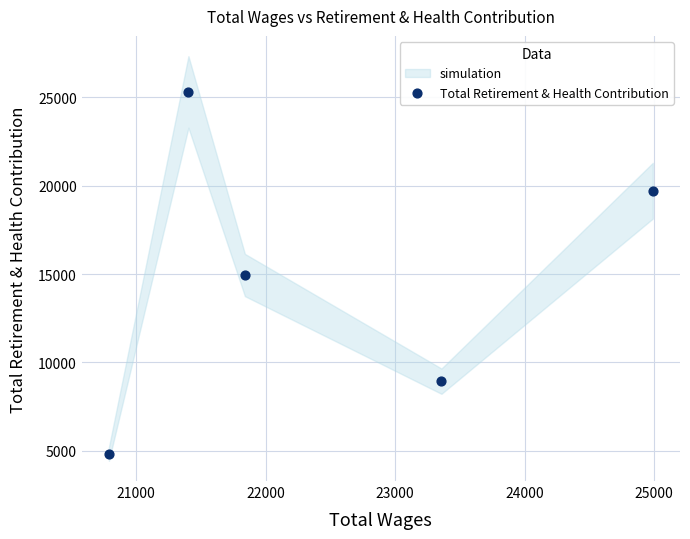

What is the average X value?

22476